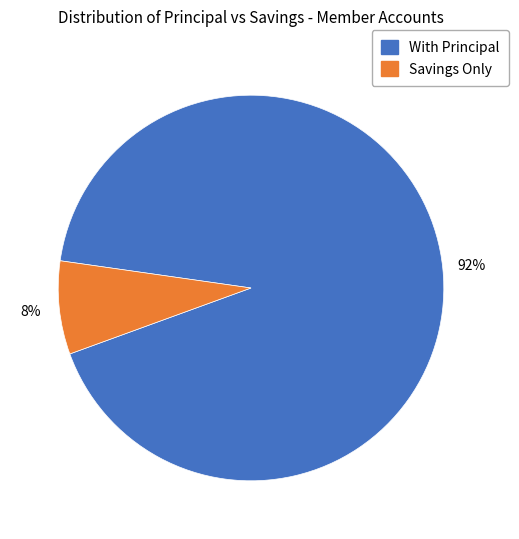

Is the sum of With Principal and Savings Only greater than half?

Yes